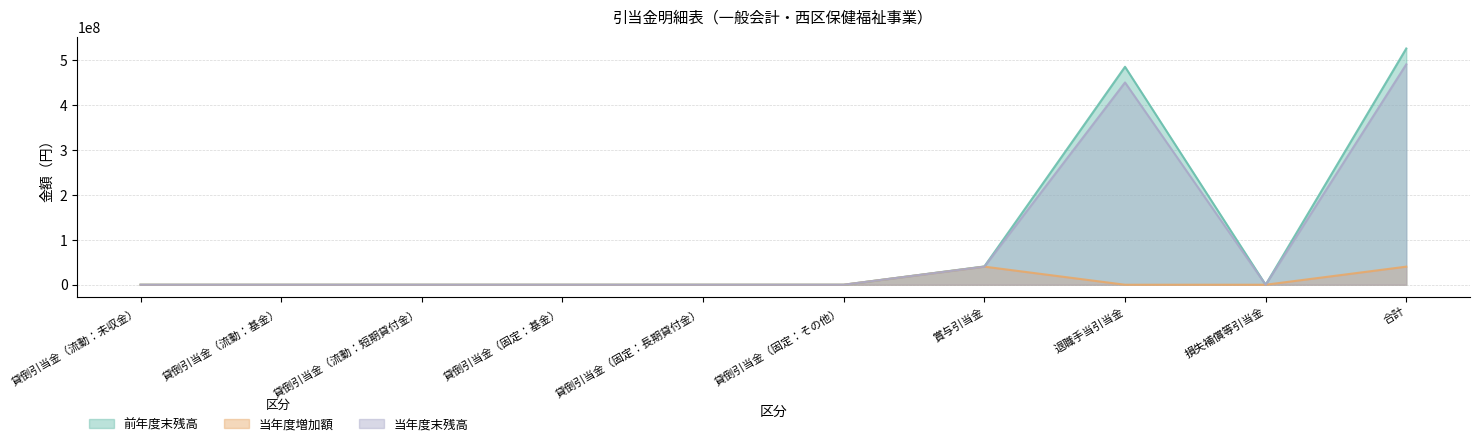

What is the sum of the 当年度末残高 values at 退職手当引当金 and 貸倒引当金（流動：未収金）?

450167935